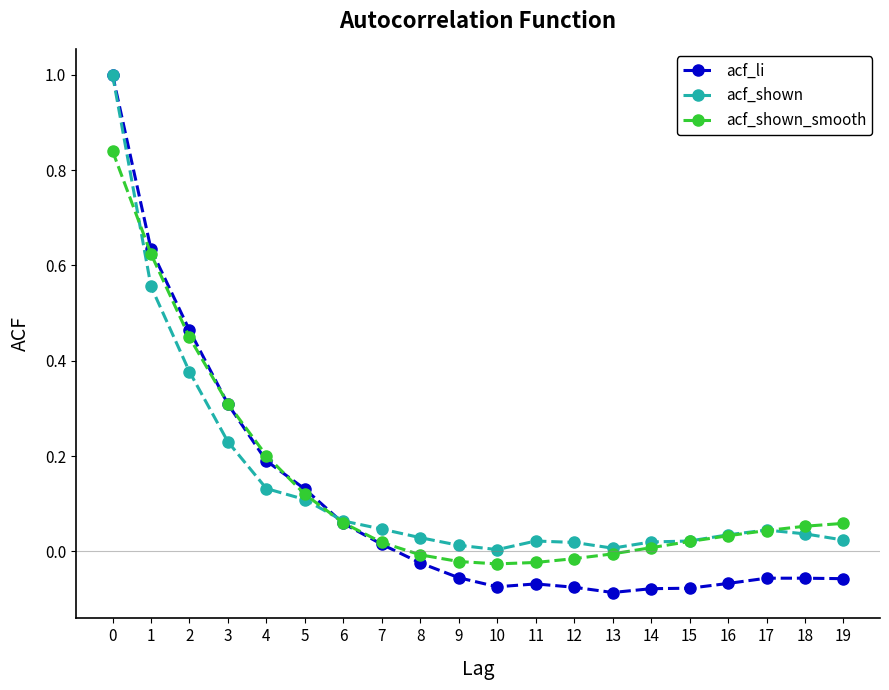

What are all the series names shown in the legend?

acf_li, acf_shown, acf_shown_smooth